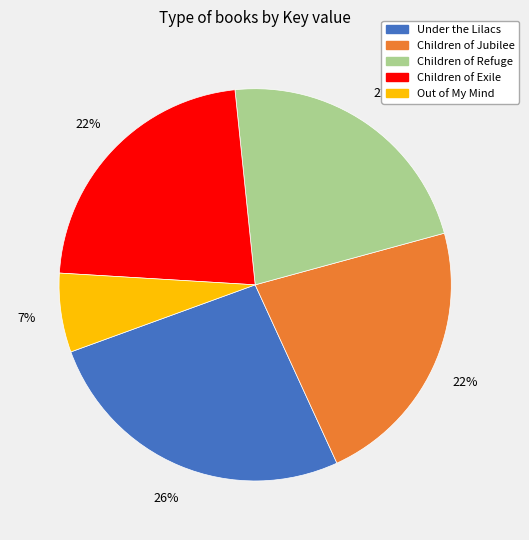

Do Children of Exile and Under the Lilacs together represent more than half of the pie?

No